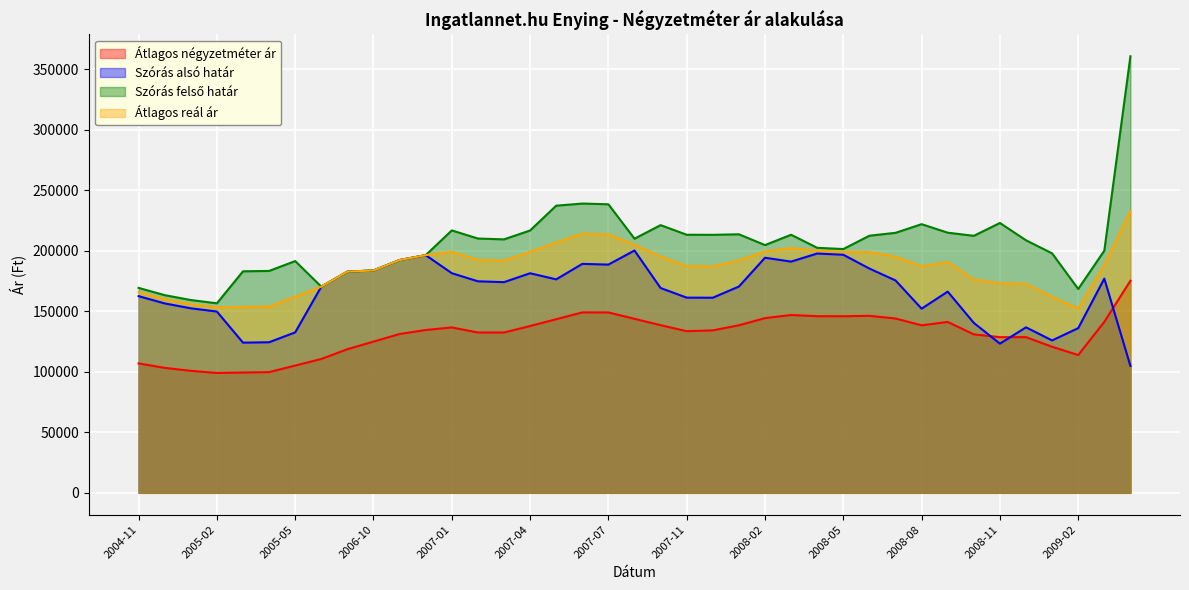

What is the total value across all series at 2008-07?

729662